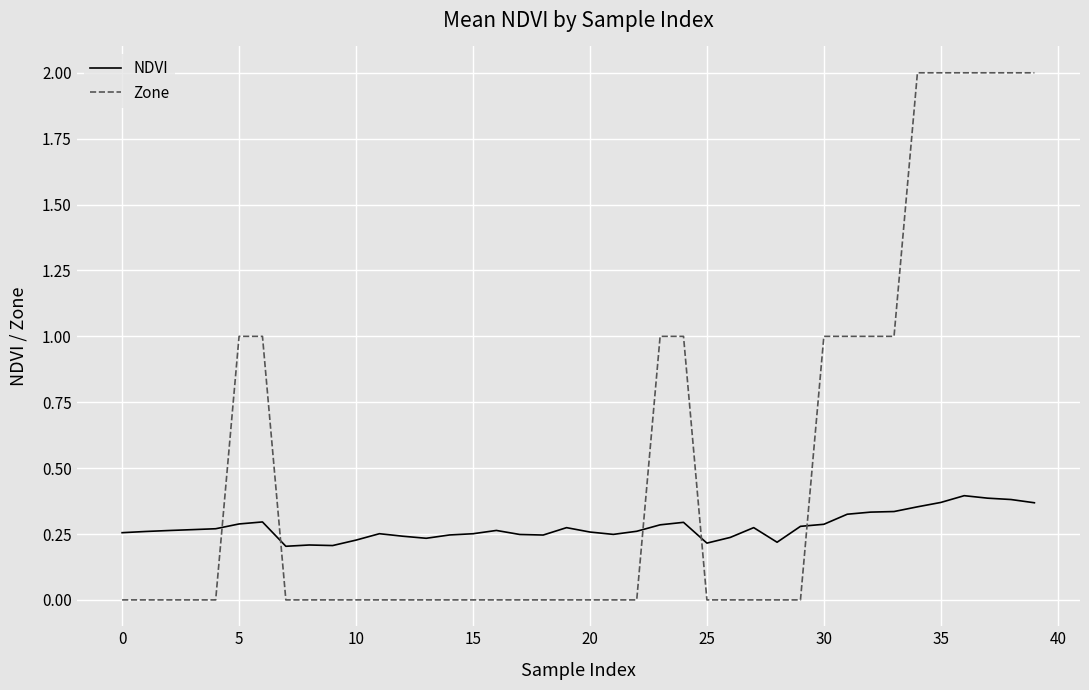

Which series has the largest range (max minus min)?

Zone